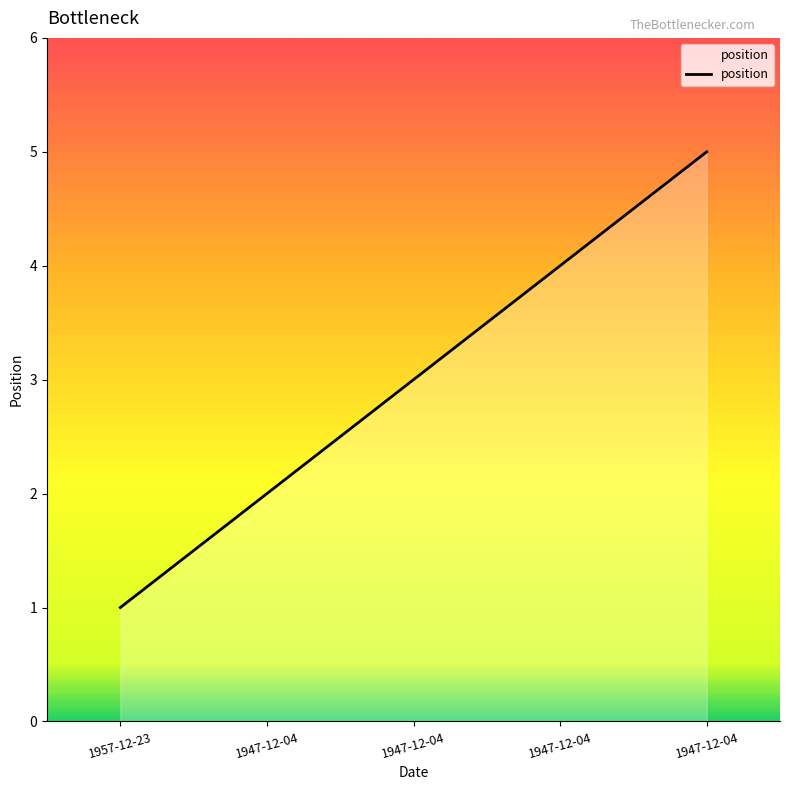

How many lines are shown in the chart?

1